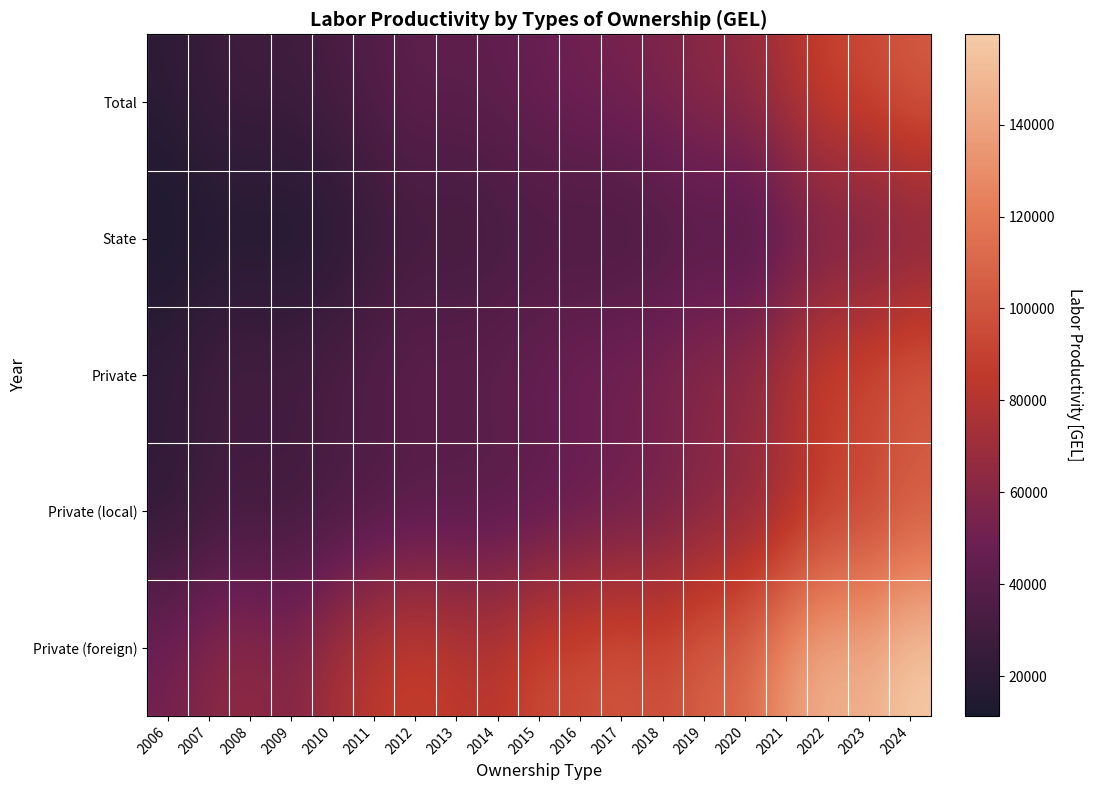

Which series has the largest total across all categories?

Private (foreign)